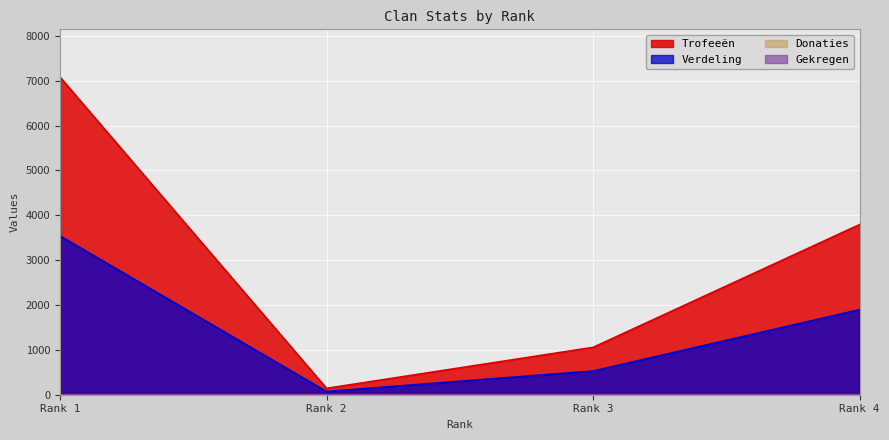

Does the chart display data point markers on the line(s)?

No